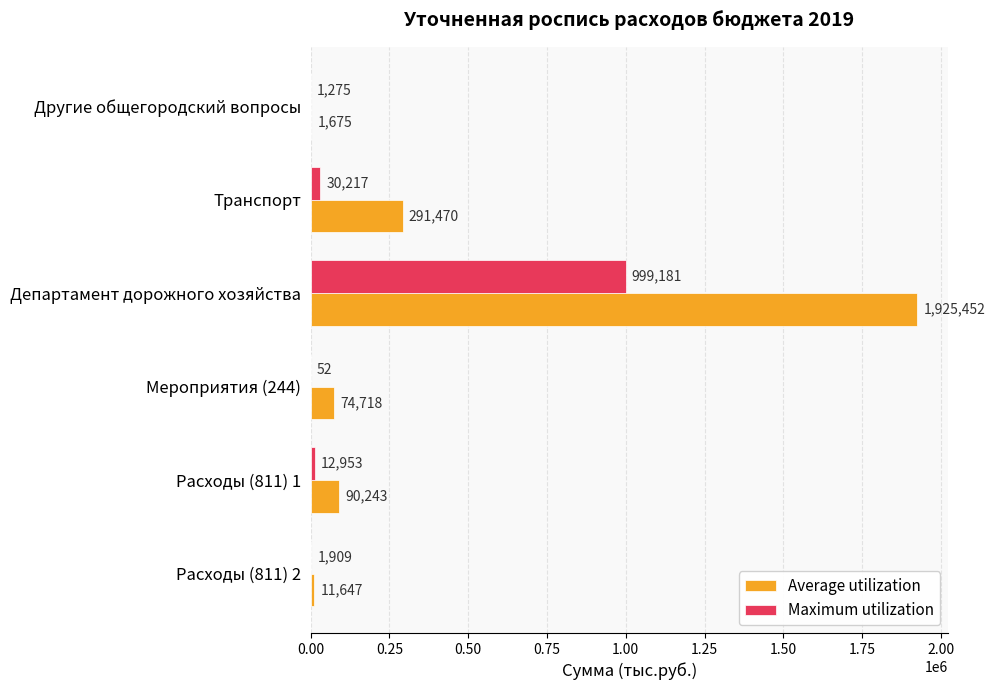

Is it true that Maximum utilization equals 1570021 at Департамент дорожного хозяйства?

False